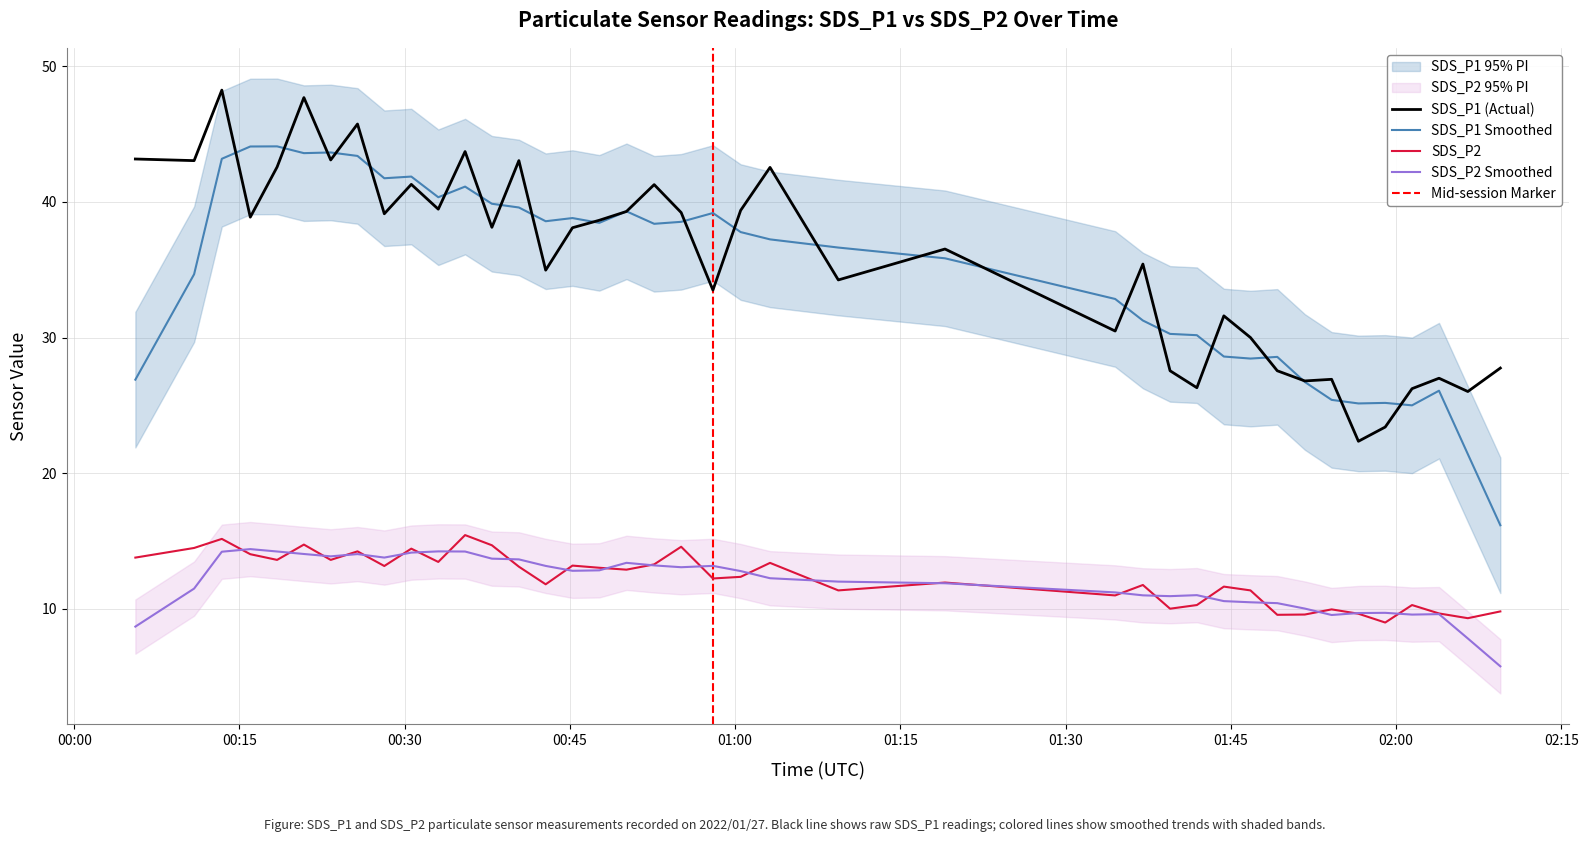

At which label does SDS_P2 first exceed 12?

2022/01/27 00:05:33